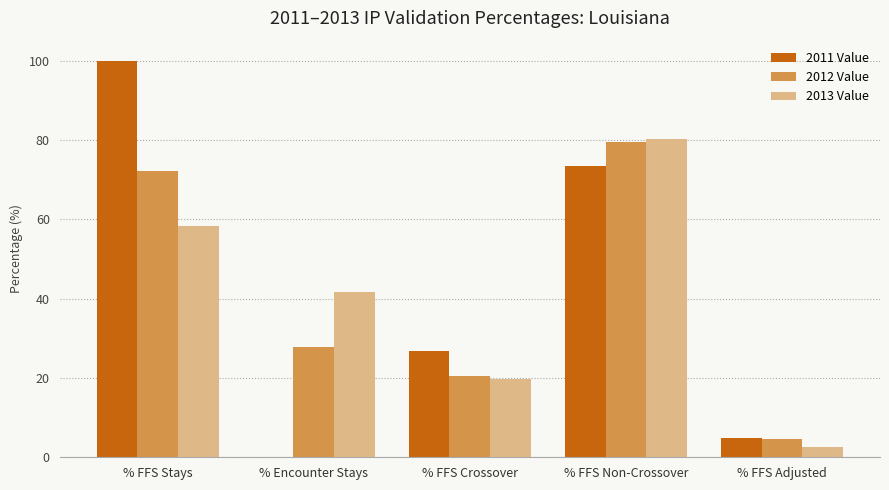

Is the value of 2013 Value at % FFS Adjusted greater than the value of 2012 Value at % FFS Adjusted?

No